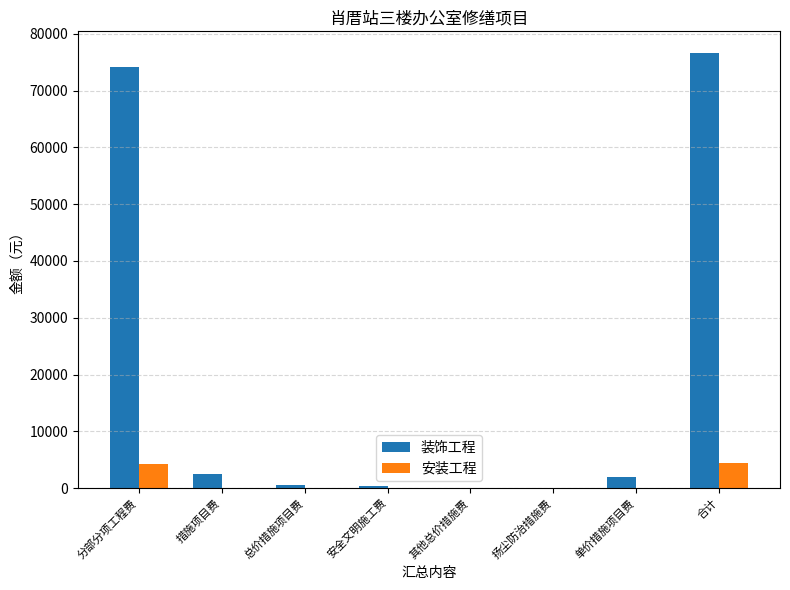

Where is 装饰工程 nearest to the value 38324?

分部分项工程费